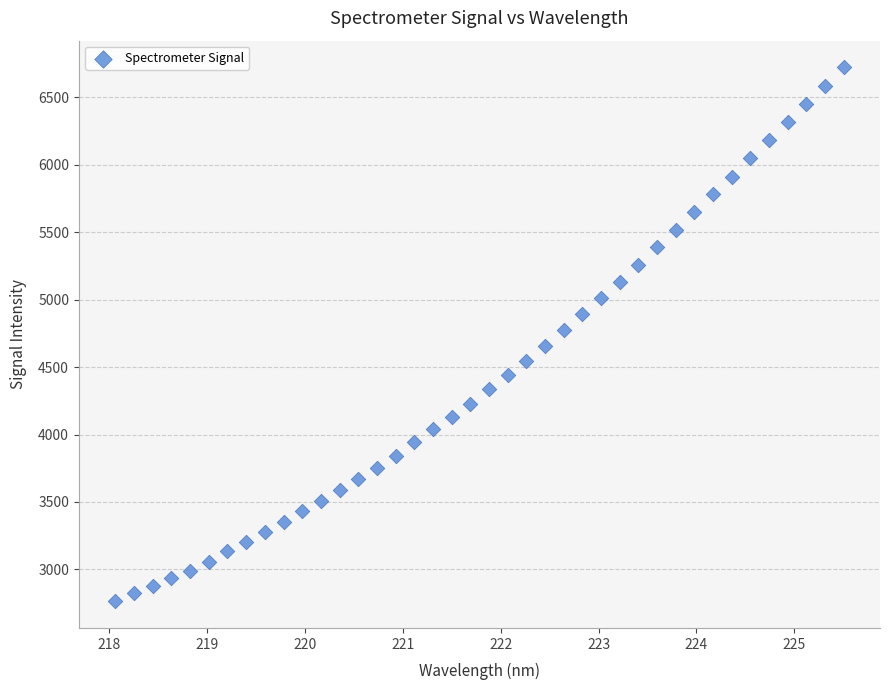

What is the range of Y values (max minus min)?

3955.4